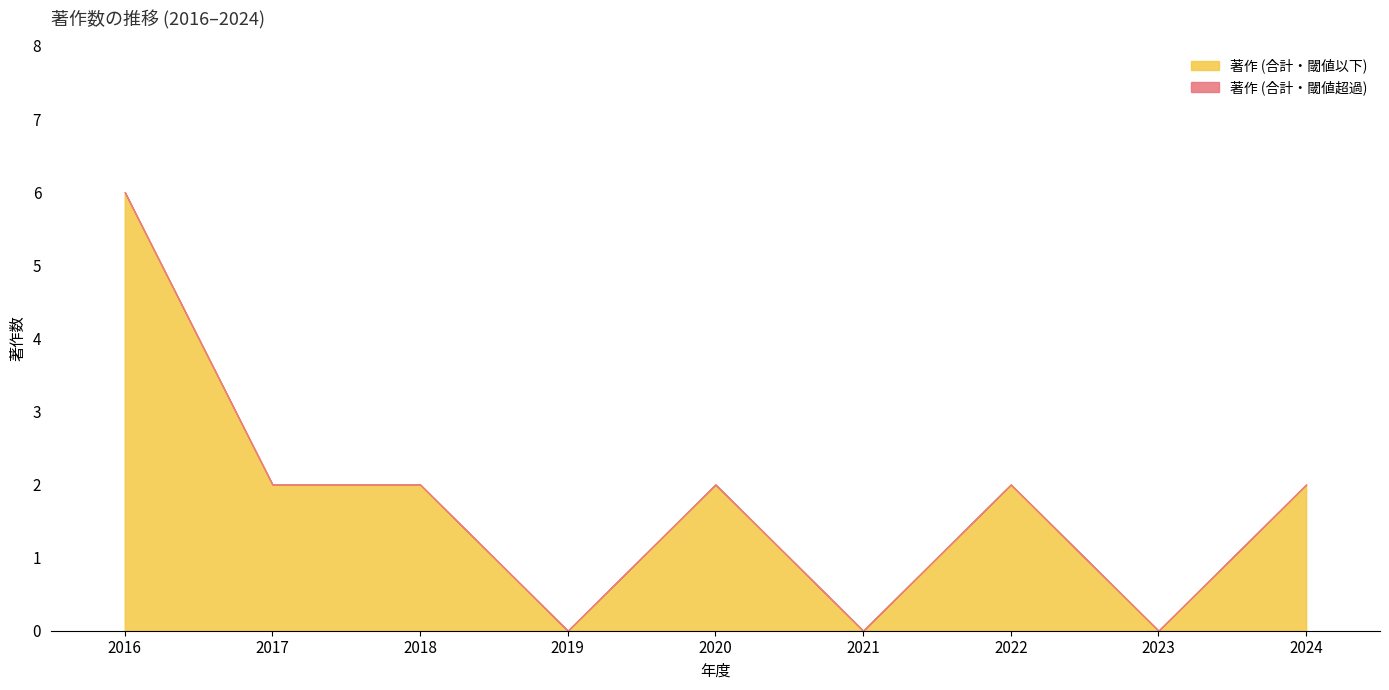

At which category is the sum across all series the highest?

2016